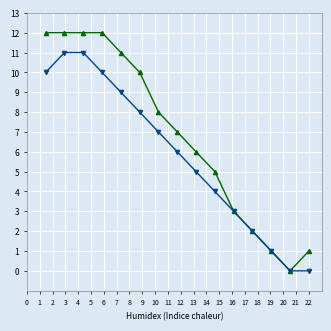

How many data points does each series have?

15